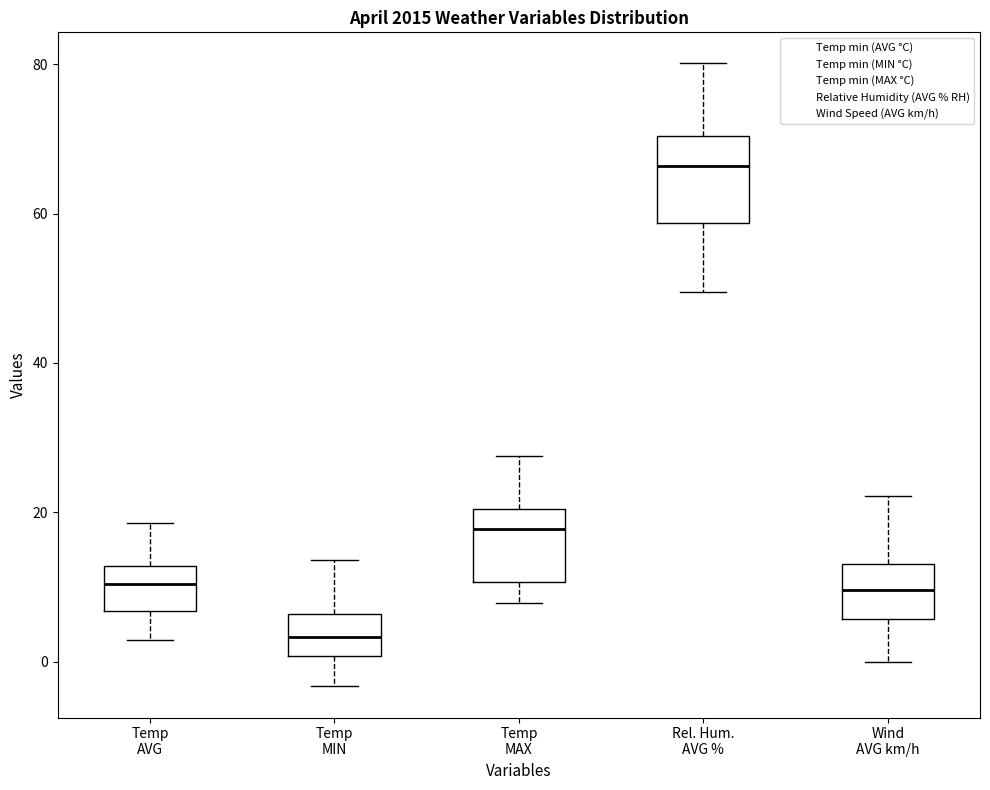

Reading left to right, read every box against the y-axis: the position of its median line, the range the box covers, and the ends of its whiskers. The values are not printed on the chart, so give them approximately, as read against the axis.

Temp AVG: median 10, box 6 to 12, whiskers 2 to 18
Temp MIN: median 4, box 0 to 6, whiskers -4 to 14
Temp MAX: median 18, box 10 to 20, whiskers 8 to 28
Rel. Hum. AVG %: median 66, box 58 to 70, whiskers 50 to 80
Wind AVG km/h: median 10, box 6 to 14, whiskers 0 to 22